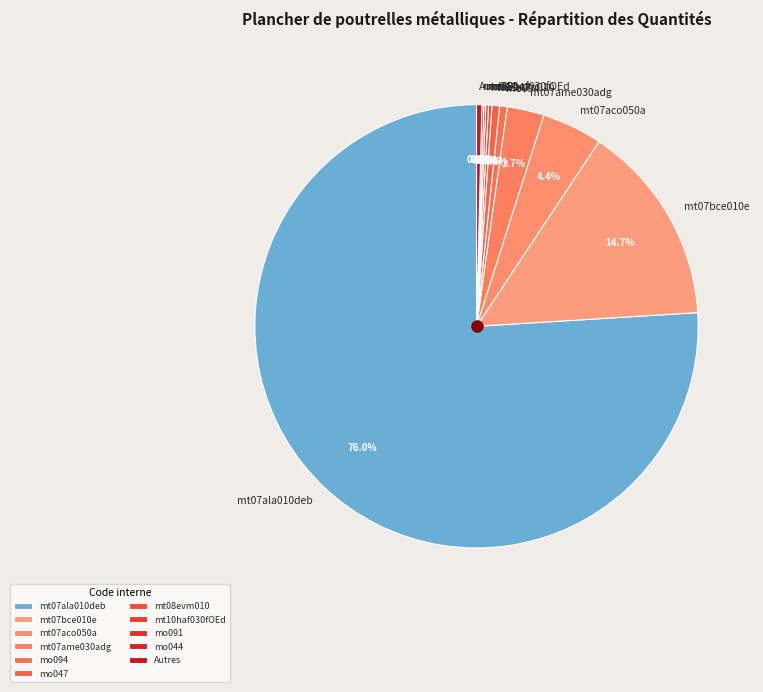

Which slice is the largest?

mt07ala010deb